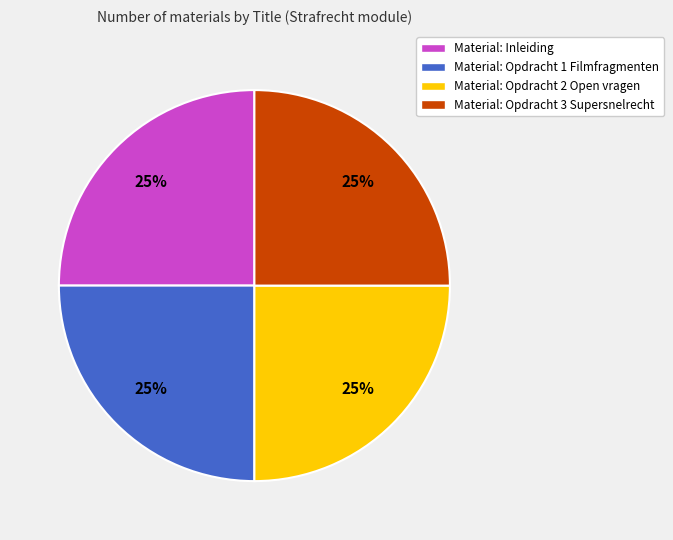

To the nearest percent, what is the average slice percentage?

25%